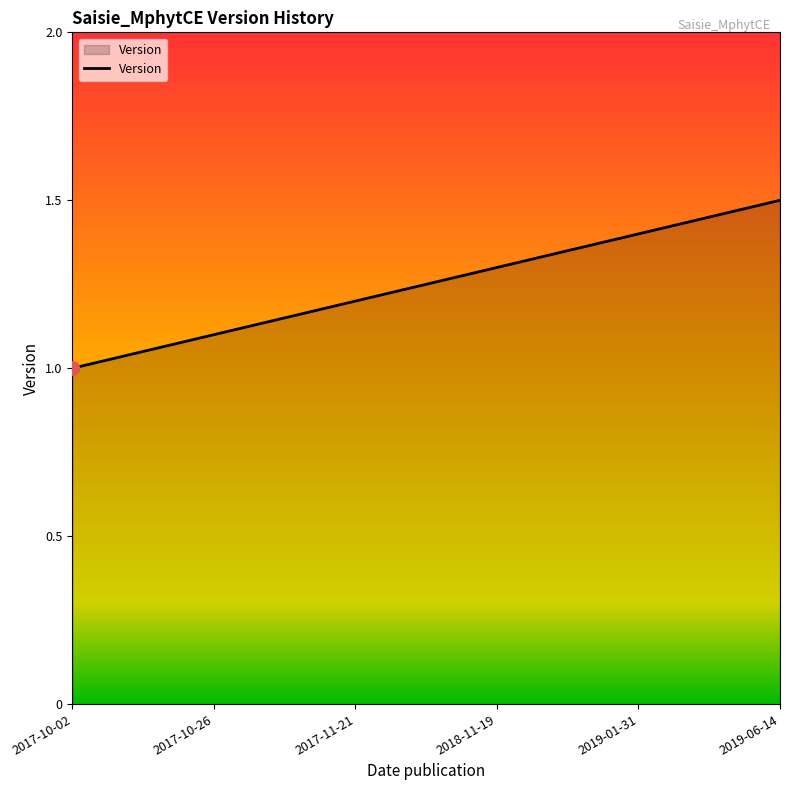

How many values are between 1 and 2?

6